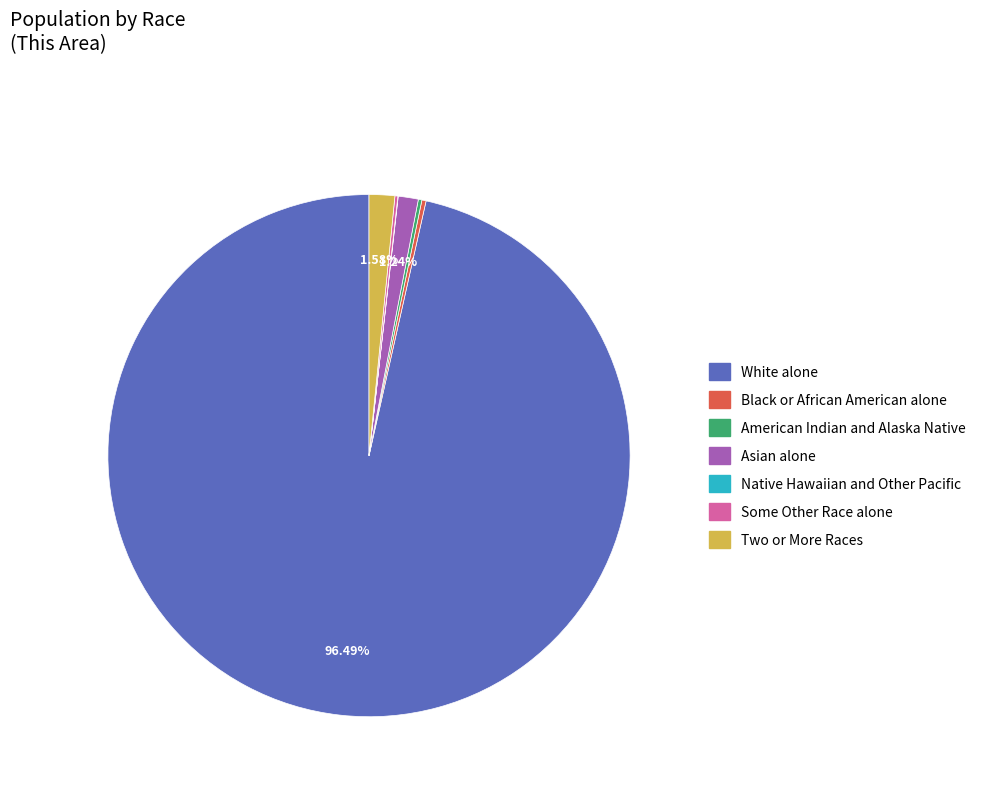

Which category has the biggest portion of the pie?

White alone